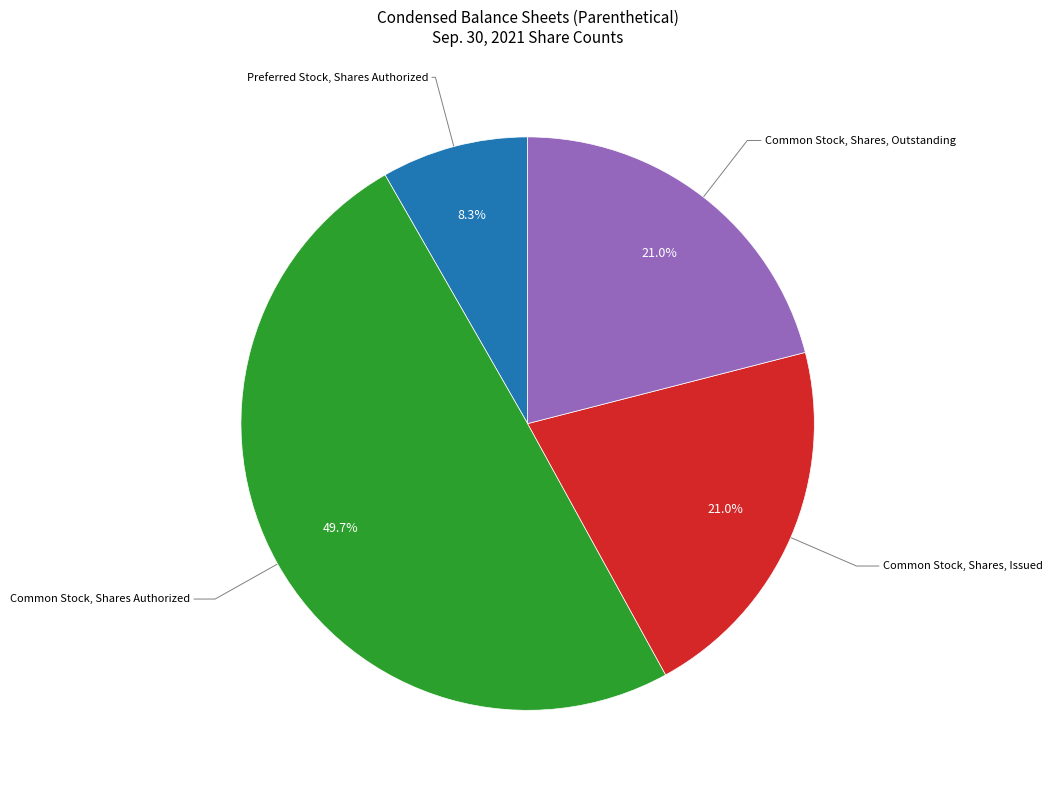

Does any single category account for the majority?

No